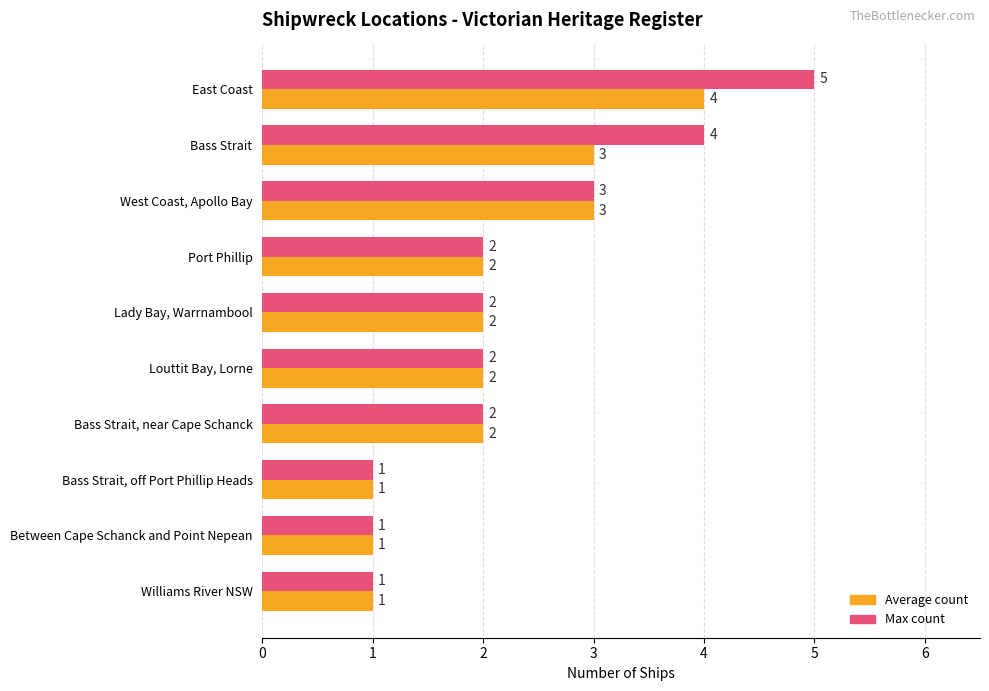

Which series has the largest total across all categories?

Max count